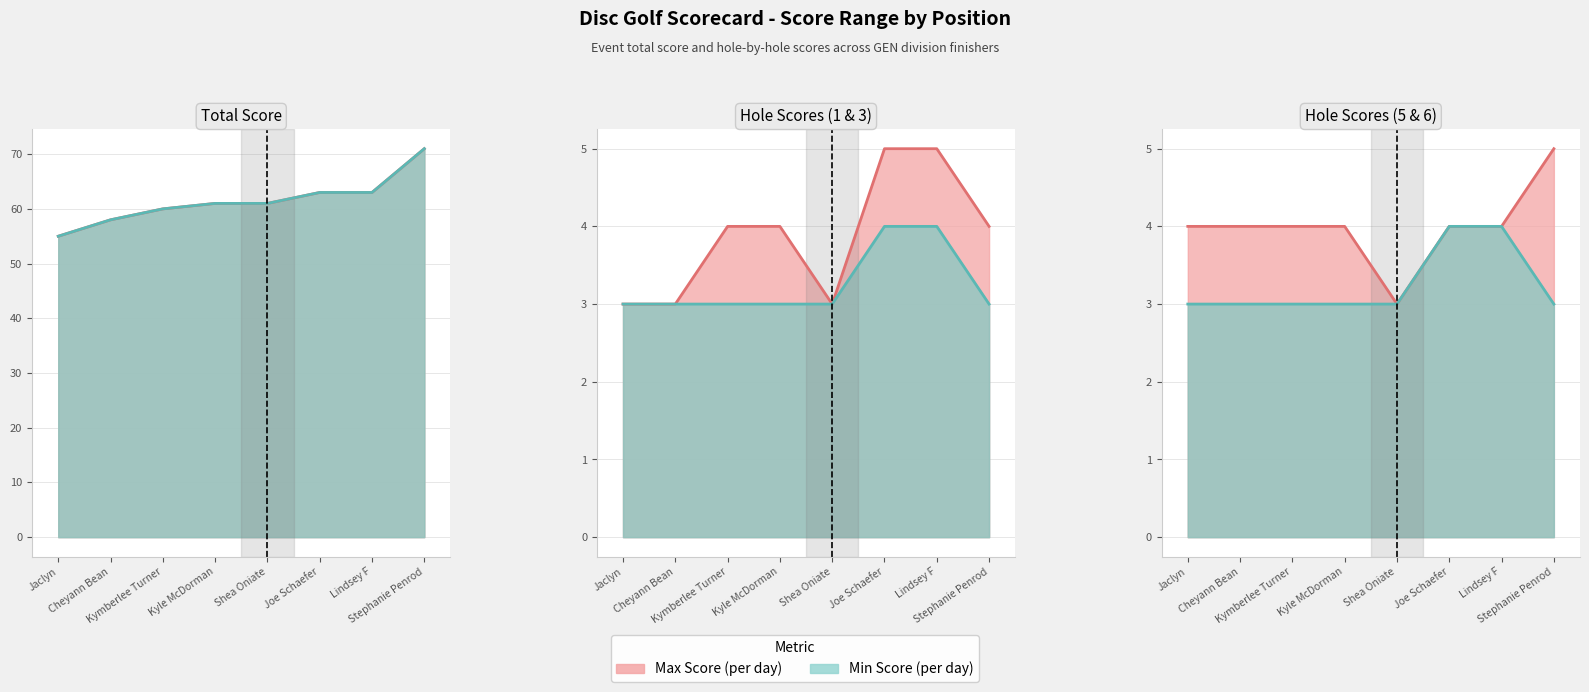

Which has a higher value, Kymberlee Turner or Cheyann Bean?

Kymberlee Turner